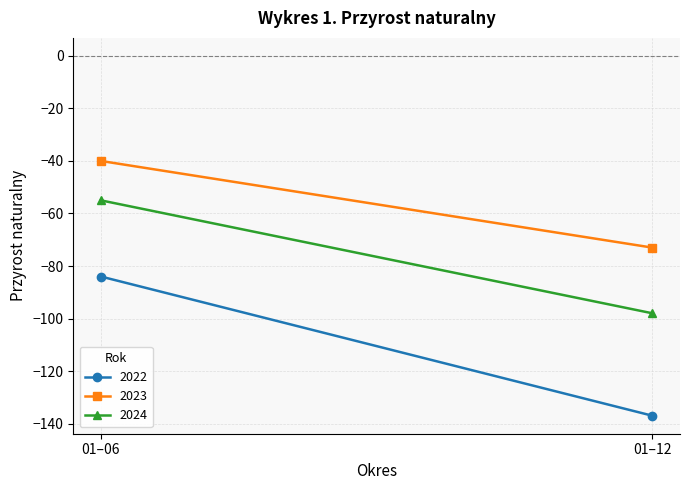

Rank the categories by 2024 value from highest to lowest.

01–06, 01–12